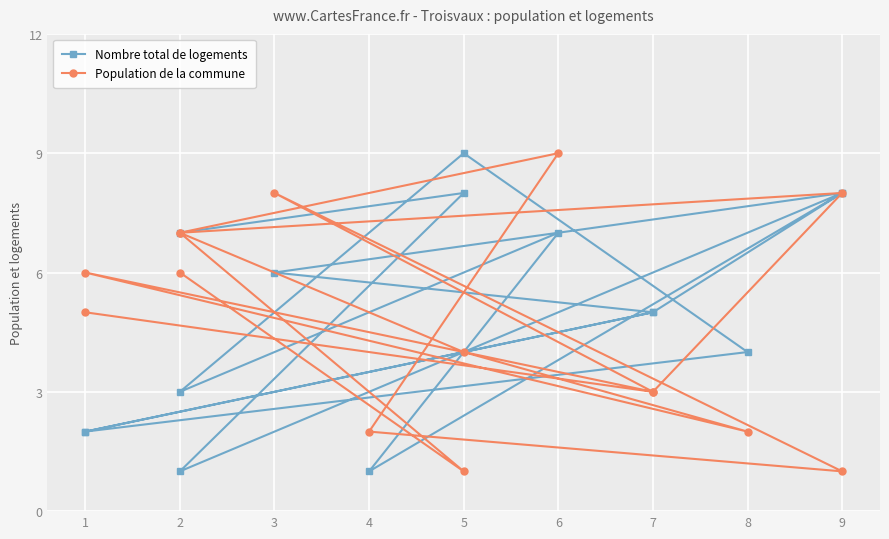

Which series changed the most between 7 and 8?

Nombre total de logements